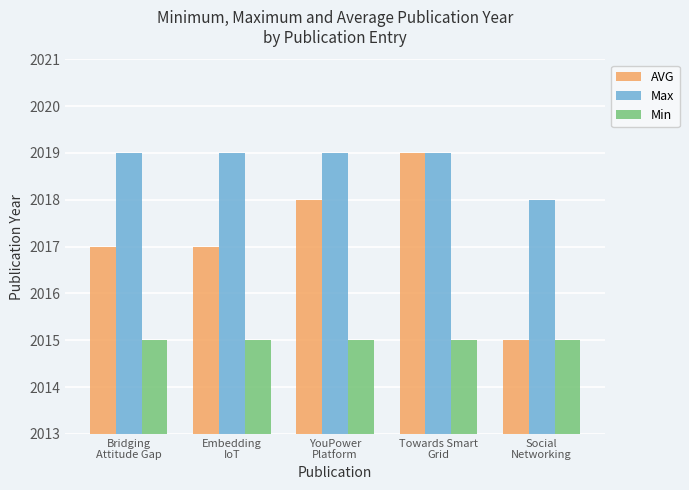

The value of Min at Bridging
Attitude Gap is 2015. True or false?

True